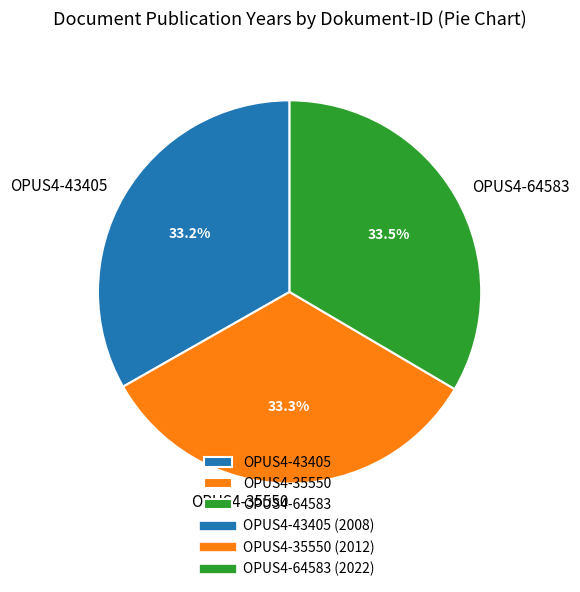

What is the ratio of the value at OPUS4-64583 to the value at OPUS4-35550?

1.0